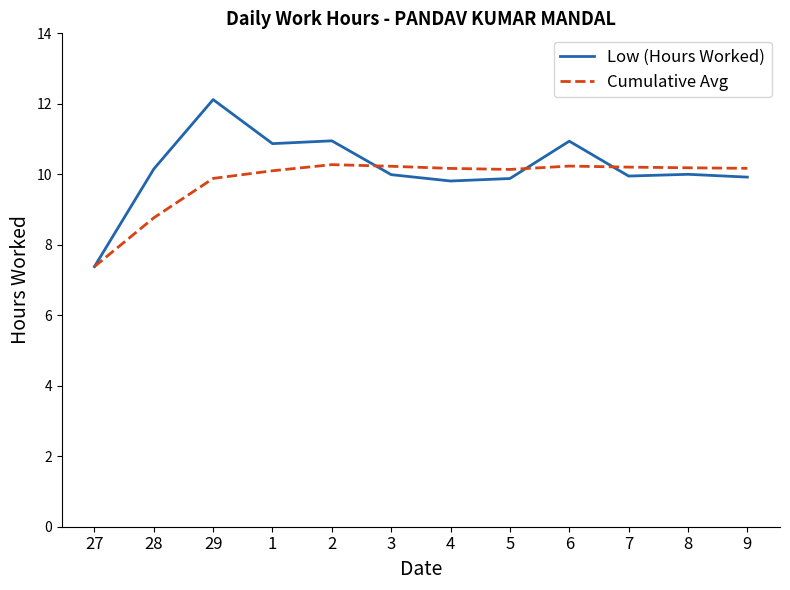

True or false: Cumulative Avg has a value of 11.9 at 27.

False